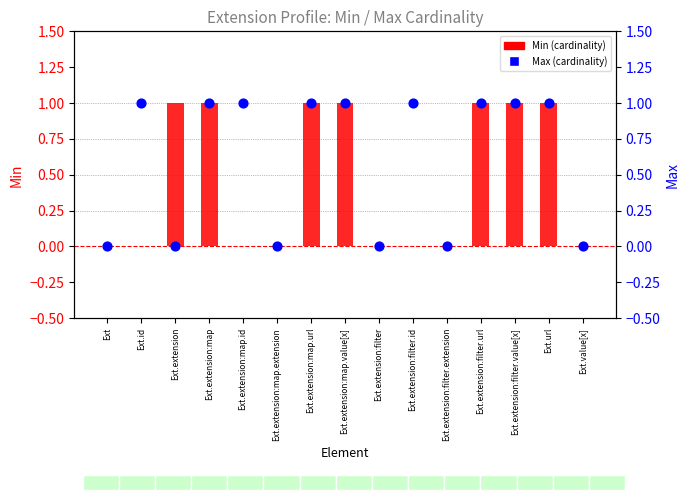

At how many categories does at least one series exceed 0?

10